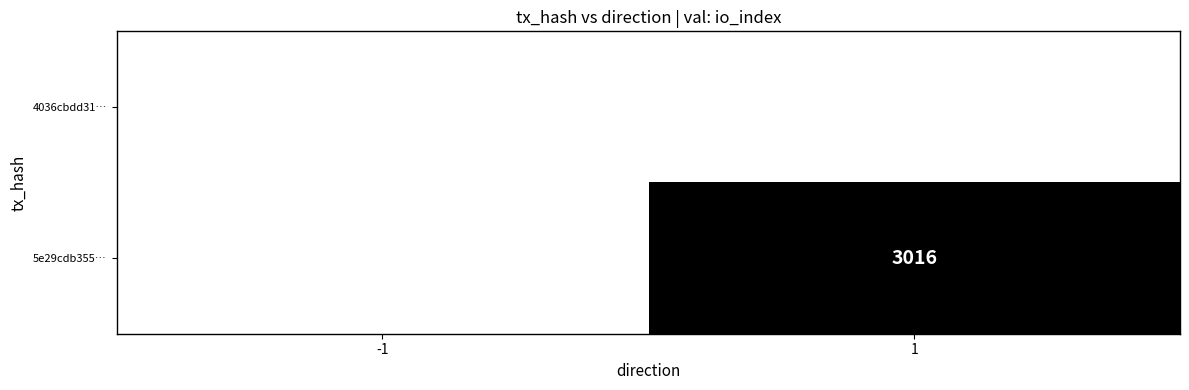

The value of 4036cbdd31… at -1 is 0. True or false?

False